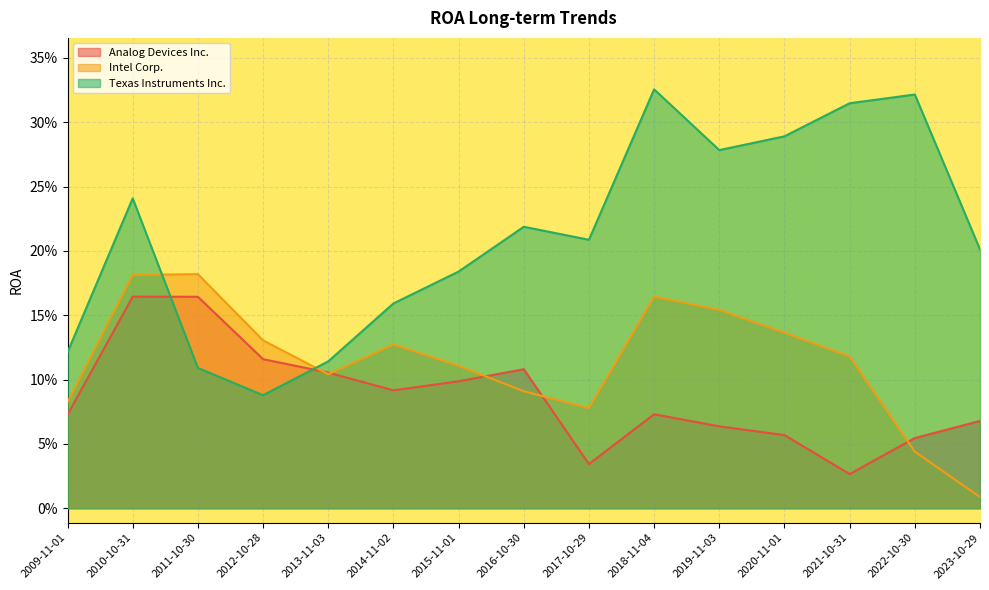

Which series ends up on top after the final intersection of Texas Instruments Inc. and Analog Devices Inc.?

Texas Instruments Inc.